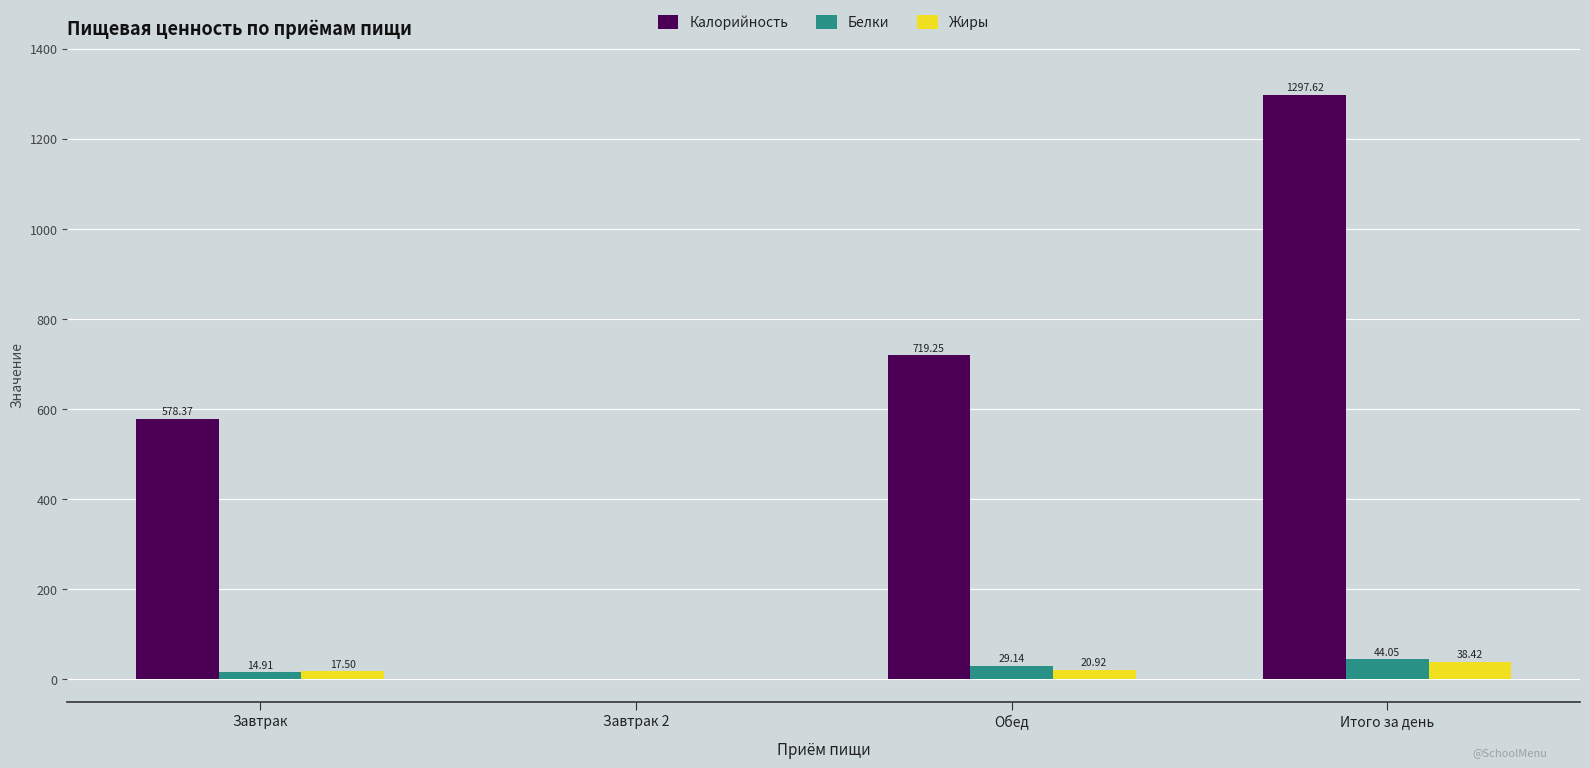

Which category has the highest value in the Белки series?

Итого за день